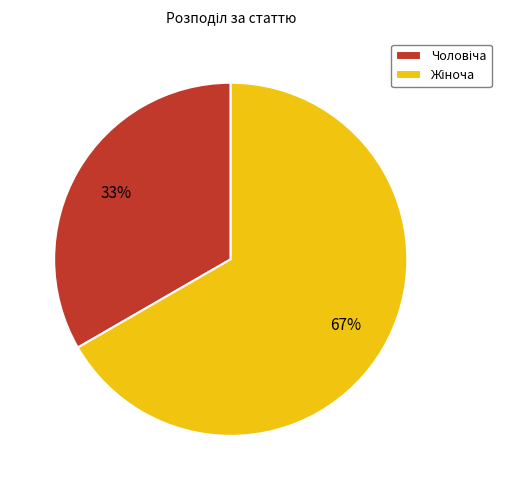

To the nearest percent, what is the average slice percentage?

50%